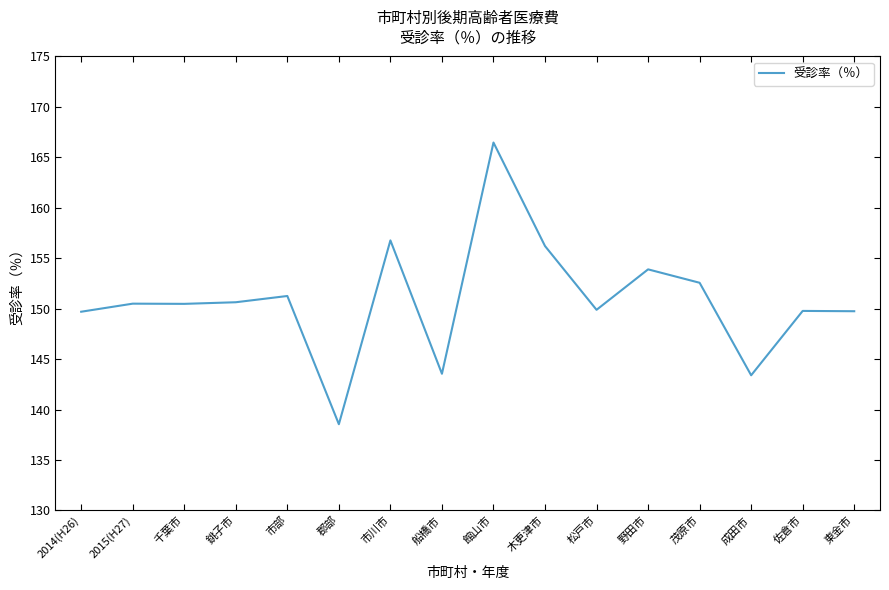

What is the difference between the maximum and minimum values?

27.9